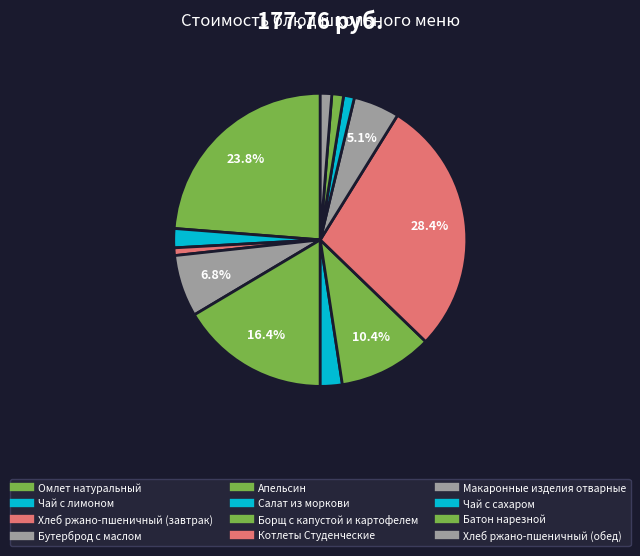

How much of the chart is everything except Салат из моркови?

97.6%